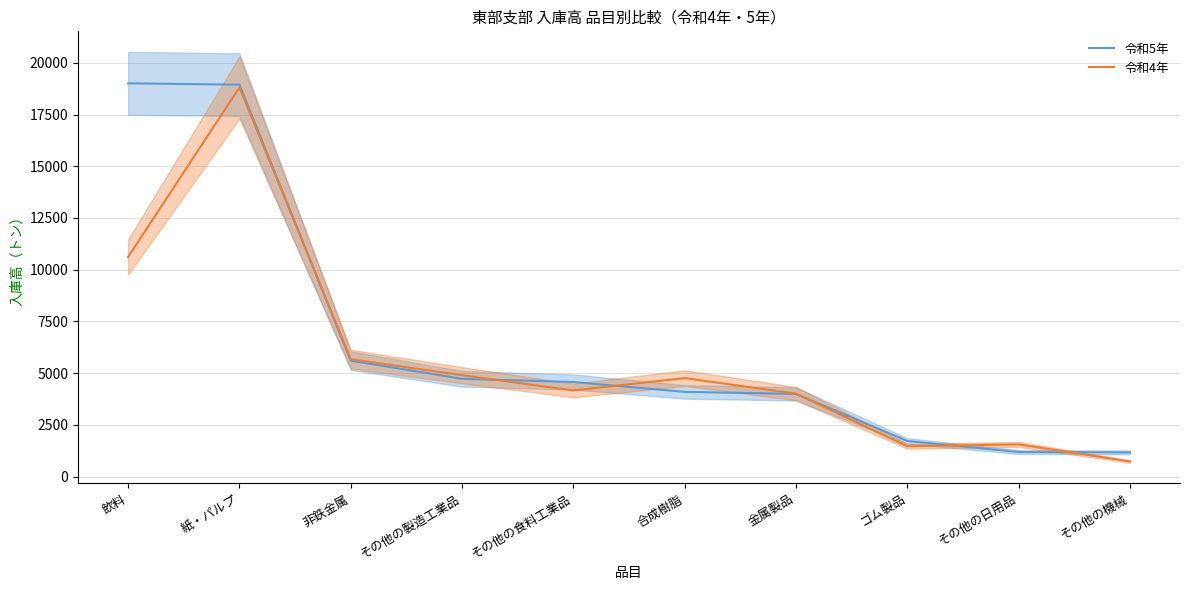

Rank the categories by 令和5年 value from highest to lowest.

飲料, 紙・パルプ, 非鉄金属, その他の製造工業品, その他の食料工業品, 合成樹脂, 金属製品, ゴム製品, その他の日用品, その他の機械